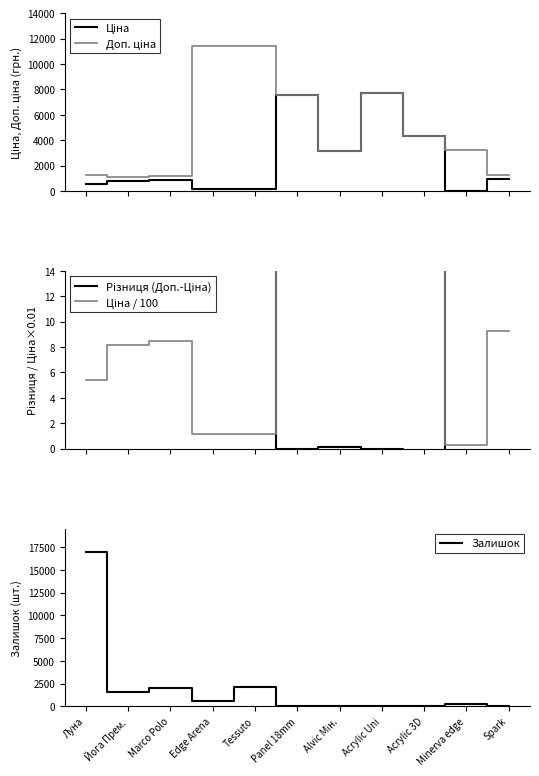

Read the Залишок value at Йога Прем..

1534